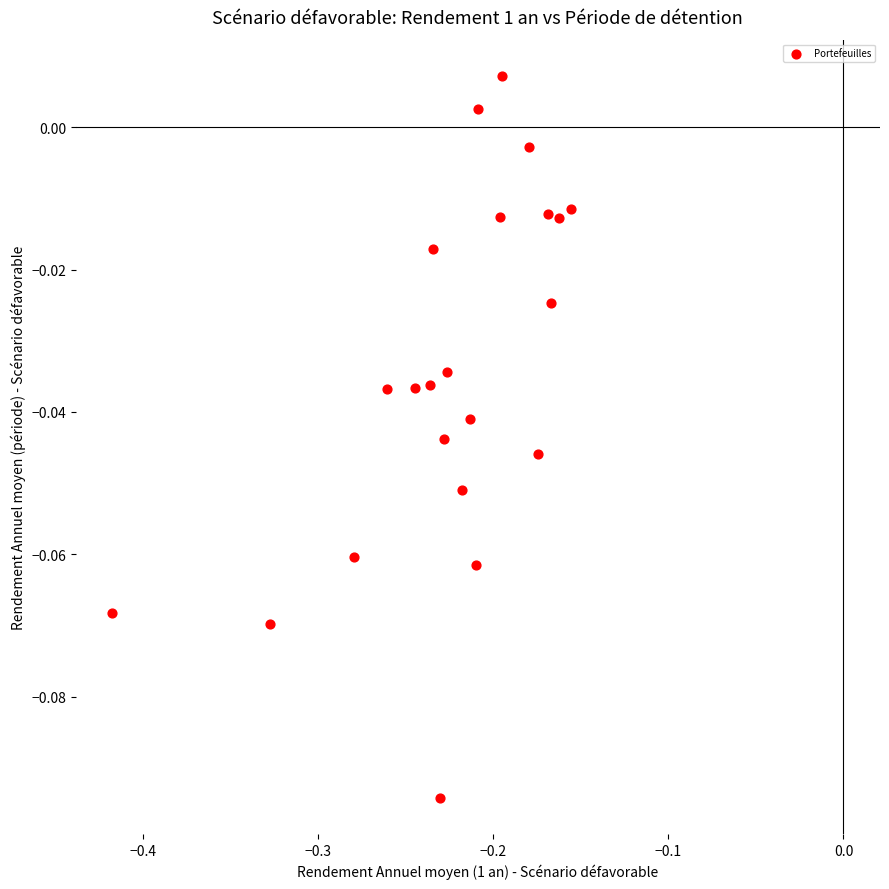

What is the range of X values (max minus min)?

0.3